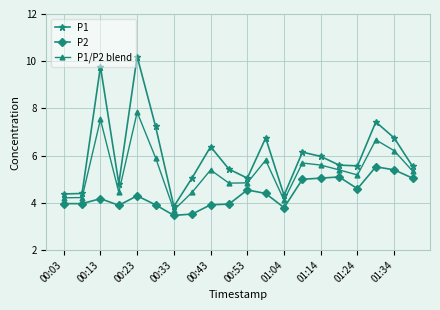

Which series has the widest spread of values?

P1